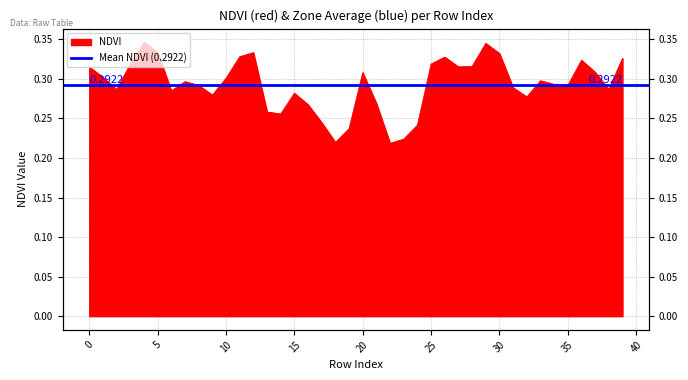

What is the value of the 6th point from the left?

0.3